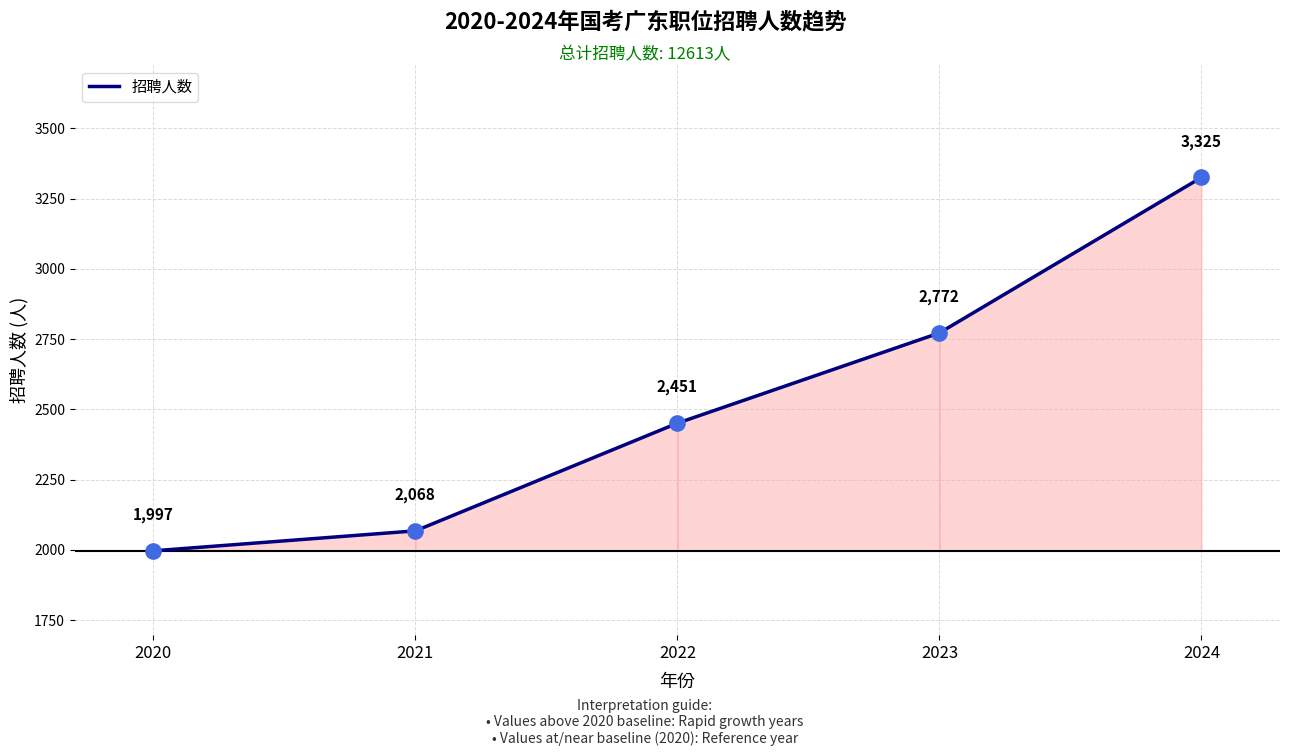

What is the change in value from 2020 to 2021?

+71